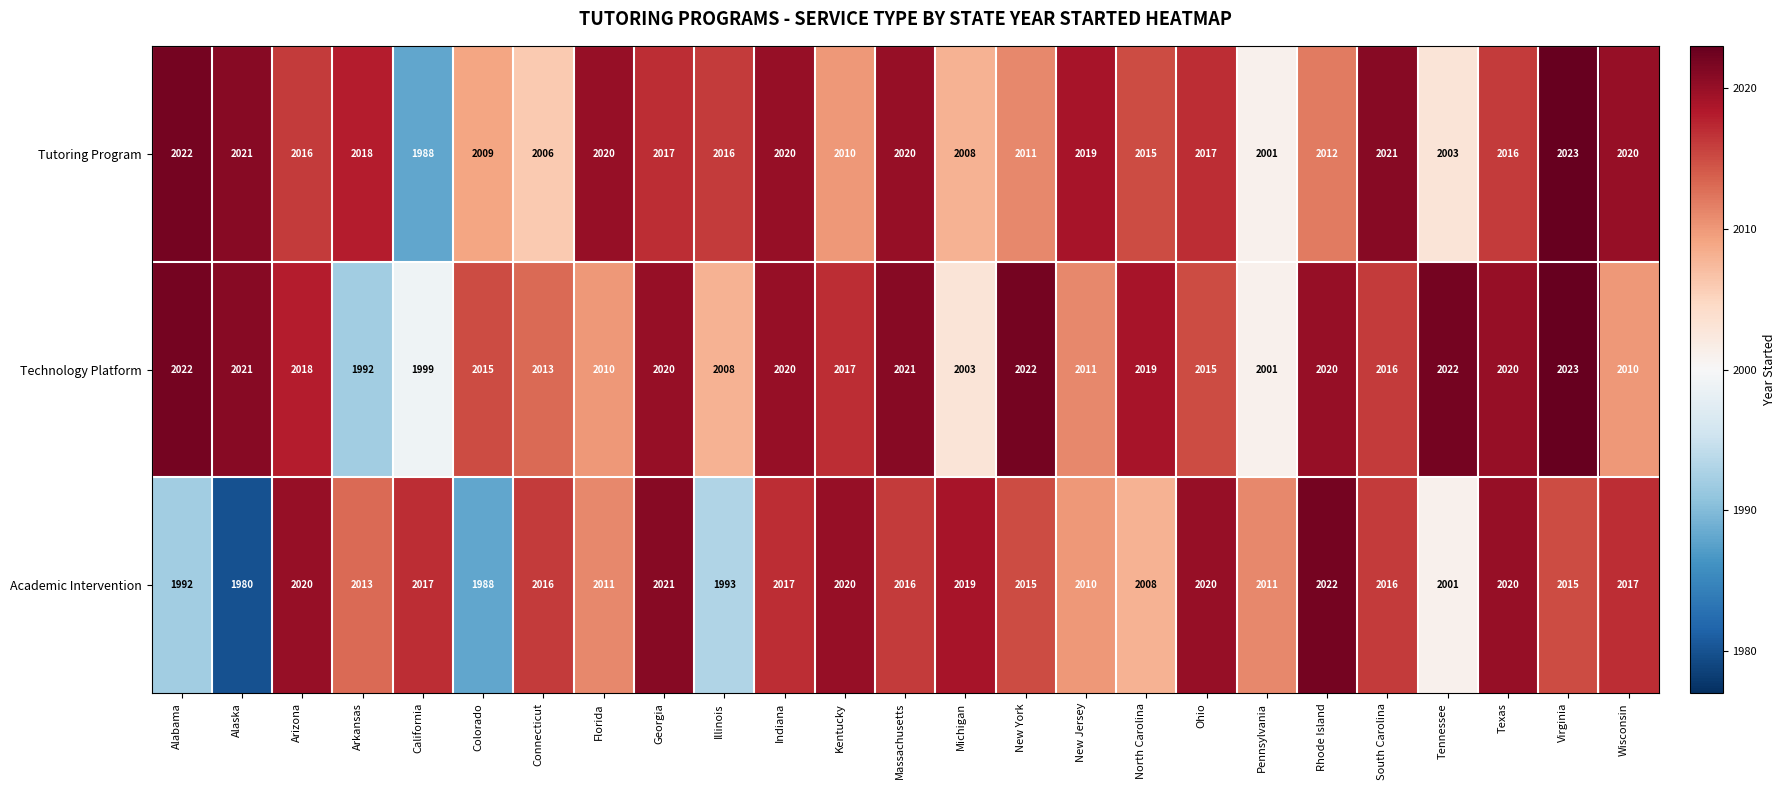

Rank the series at Tennessee from highest to lowest value.

Technology Platform, Tutoring Program, Academic Intervention